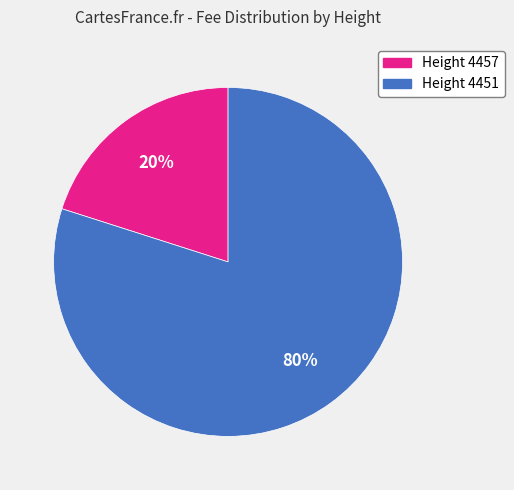

Does any single category account for the majority?

Yes